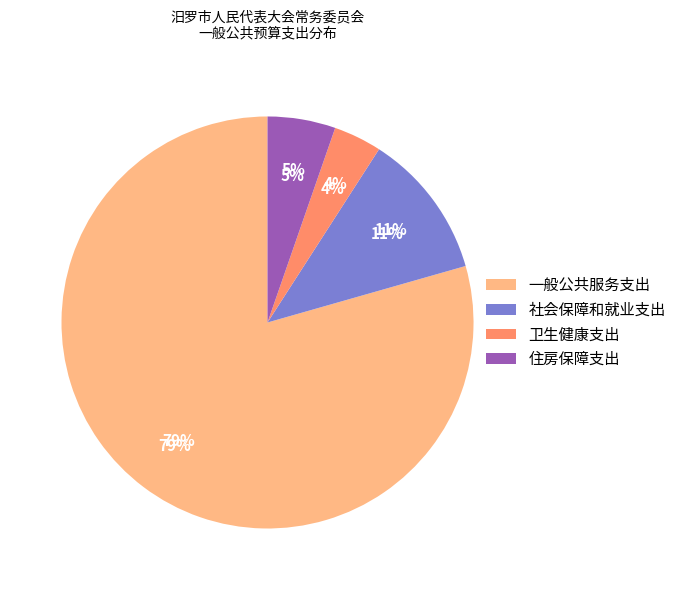

What is the total percentage of 卫生健康支出 and 社会保障和就业支出?

15.2%